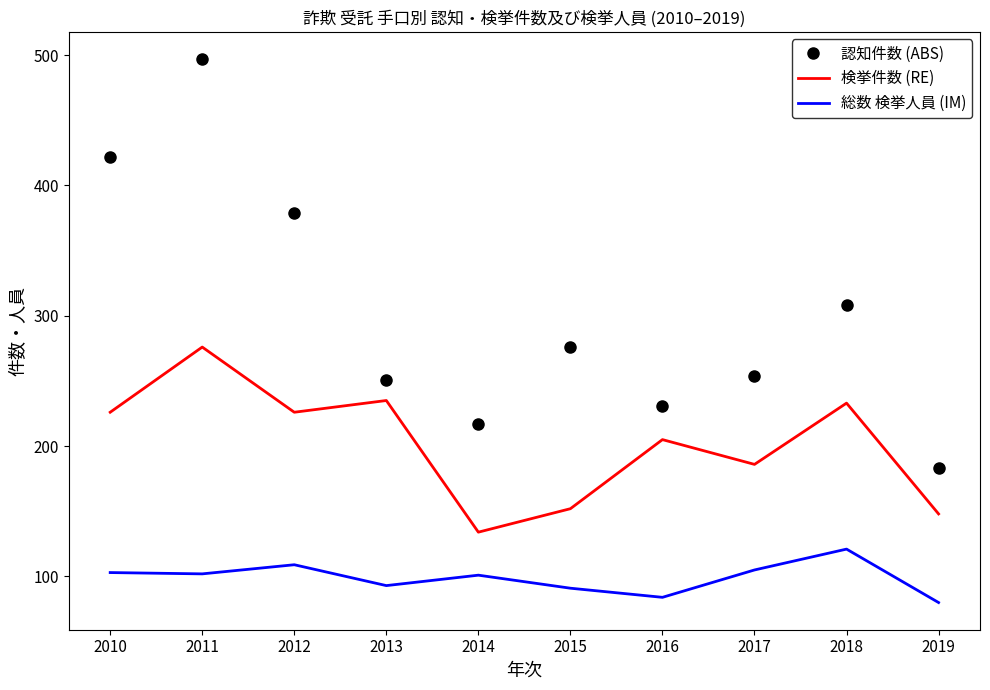

The 認知件数 (ABS) series shows 217 at 2014. True or false?

True